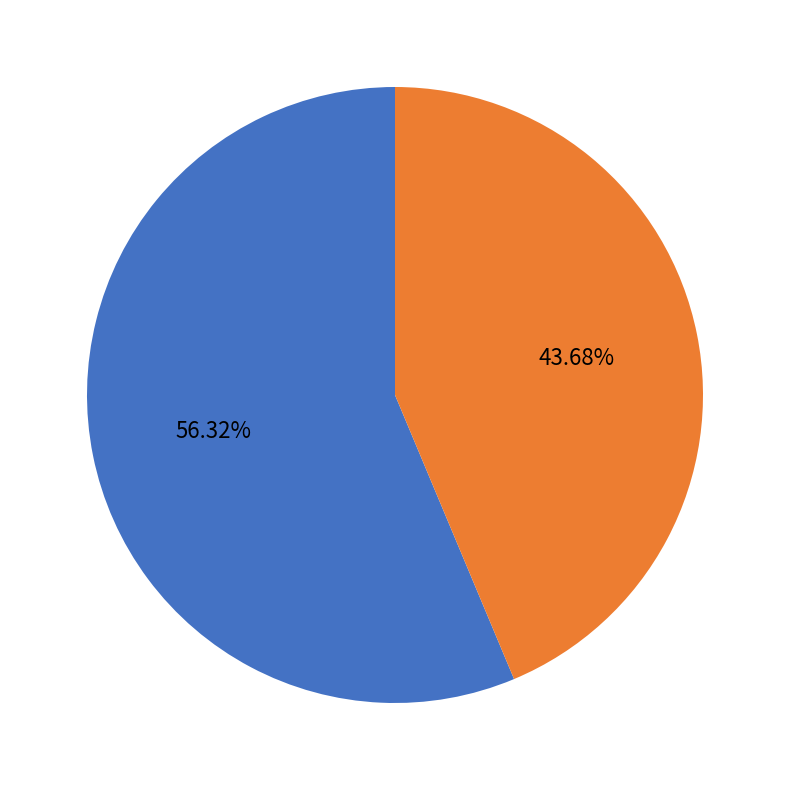

Does any single category account for the majority?

Yes